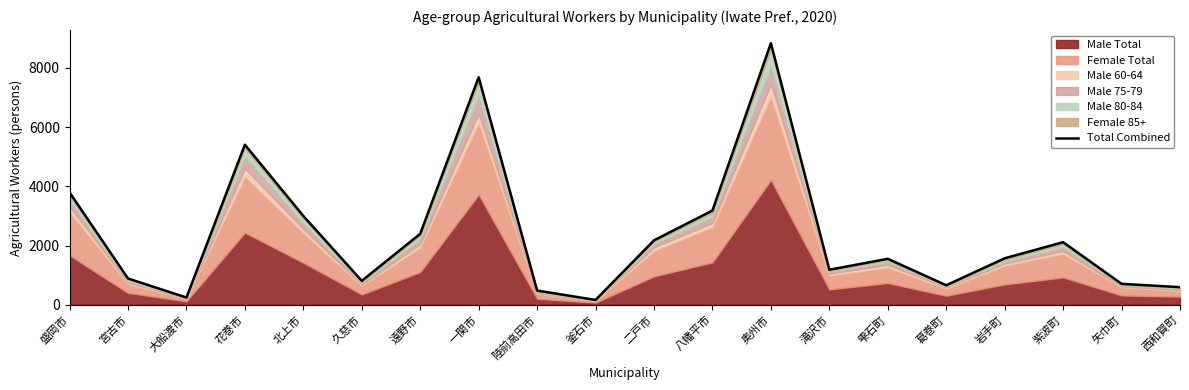

How many points are lower than both their immediate neighbors (excluding endpoints)?

5